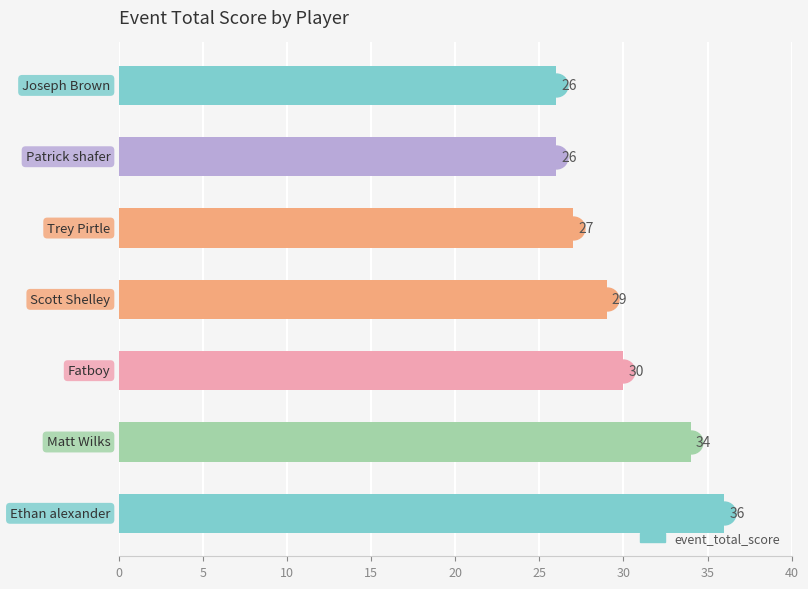

What is the difference between the maximum and minimum values?

10